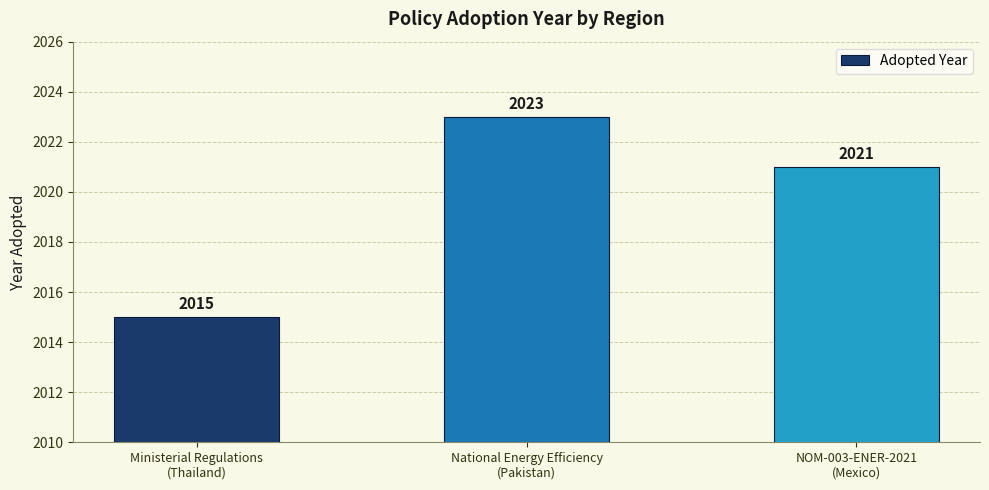

What is the sum of all values?

6059